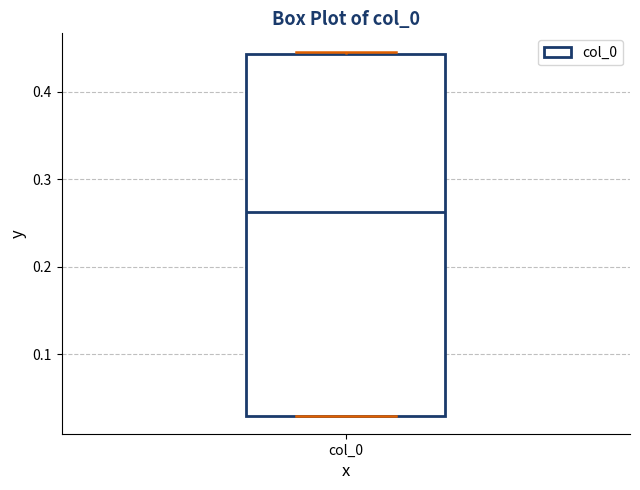

Transcribe this box plot: give where the median line is, the range the box spans, and where the two whiskers end, as read against the y-axis. The values are not printed on the chart, so give them approximately, as read against the axis.

median 0.26, box 0.03 to 0.44, whiskers 0.03 to 0.45